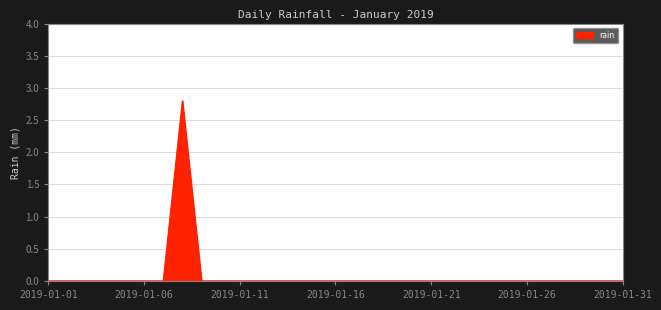

What is the greatest value displayed?

2.8